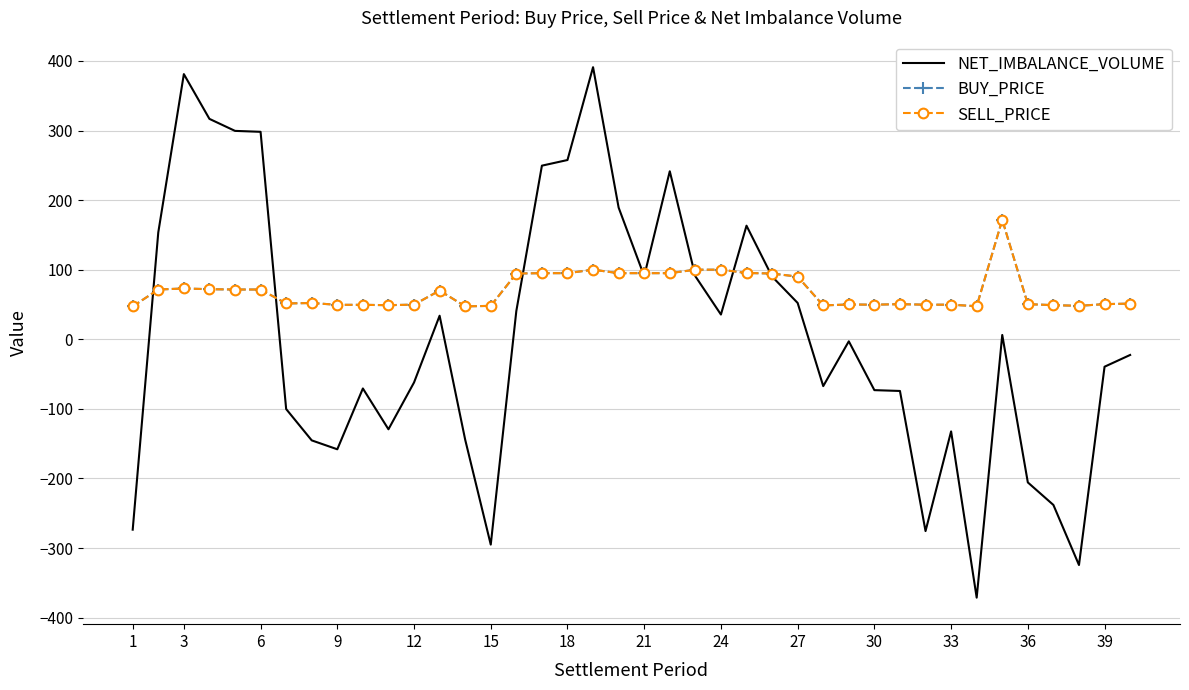

Which series has the widest spread of values?

NET_IMBALANCE_VOLUME